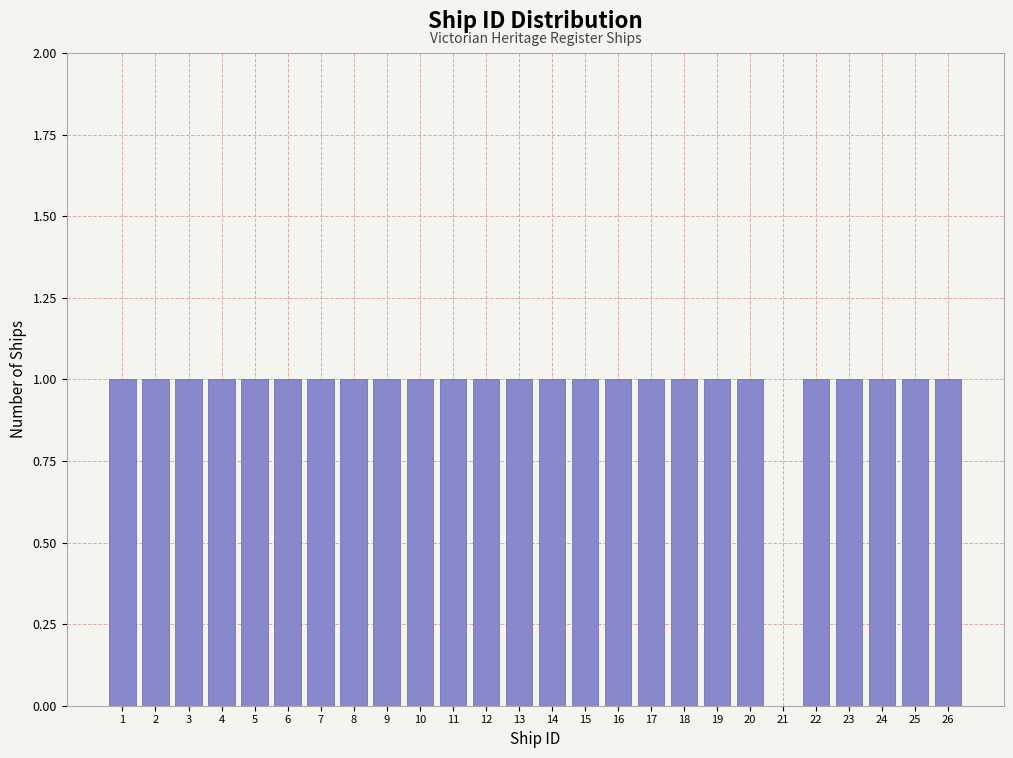

Reading left to right, transcribe this chart: for each bar, give the range it covers on the x-axis and its height. The values are not printed on the chart, so give them approximately, as read against the axis.

0.5 to 1.5: 1
1.5 to 2.5: 1
2.5 to 3.5: 1
3.5 to 4.5: 1
4.5 to 5.5: 1
5.5 to 6.5: 1
6.5 to 7.5: 1
7.5 to 8.5: 1
8.5 to 9.5: 1
9.5 to 10.5: 1
10.5 to 11.5: 1
11.5 to 12.5: 1
12.5 to 13.5: 1
13.5 to 14.5: 1
14.5 to 15.5: 1
15.5 to 16.5: 1
16.5 to 17.5: 1
17.5 to 18.5: 1
18.5 to 19.5: 1
19.5 to 20.5: 1
20.5 to 21.5: 0
21.5 to 22.5: 1
22.5 to 23.5: 1
23.5 to 24.5: 1
24.5 to 25.5: 1
25.5 to 26.5: 1